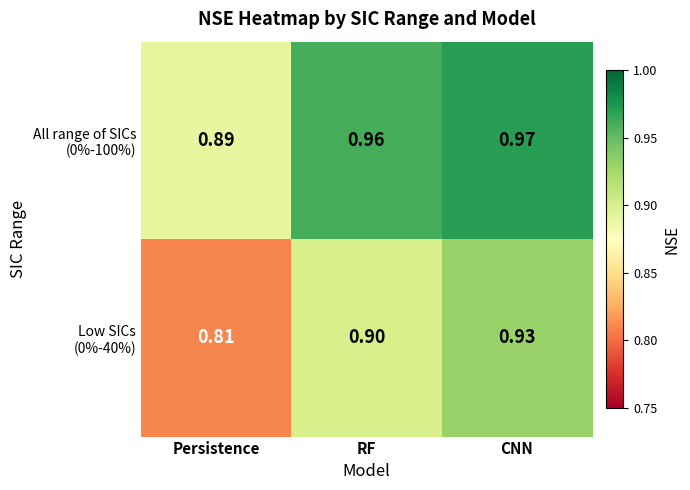

At which category is the sum across all series the highest?

CNN